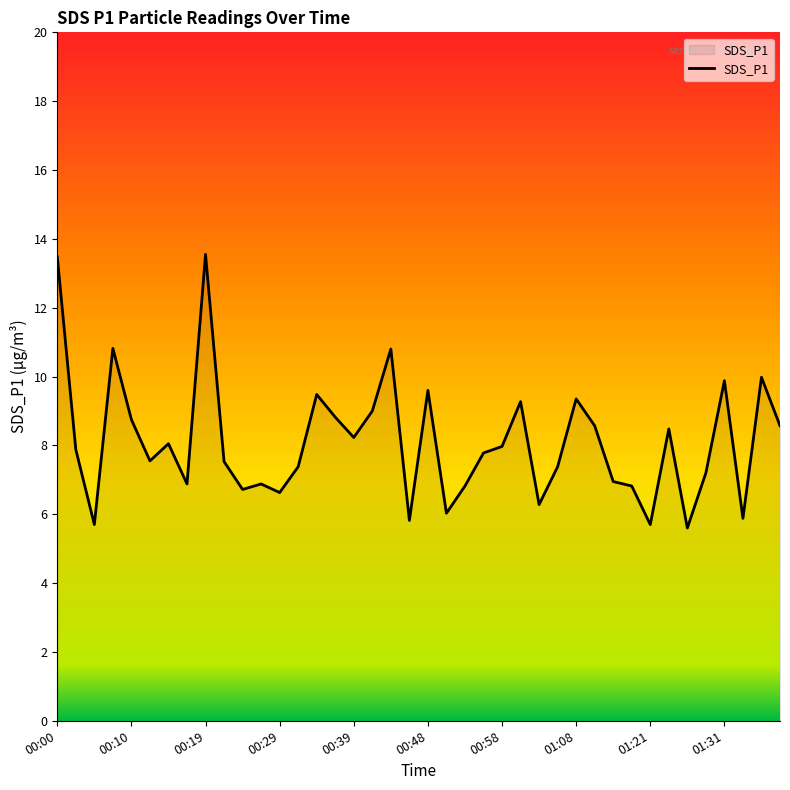

What is the smallest value displayed?

5.6